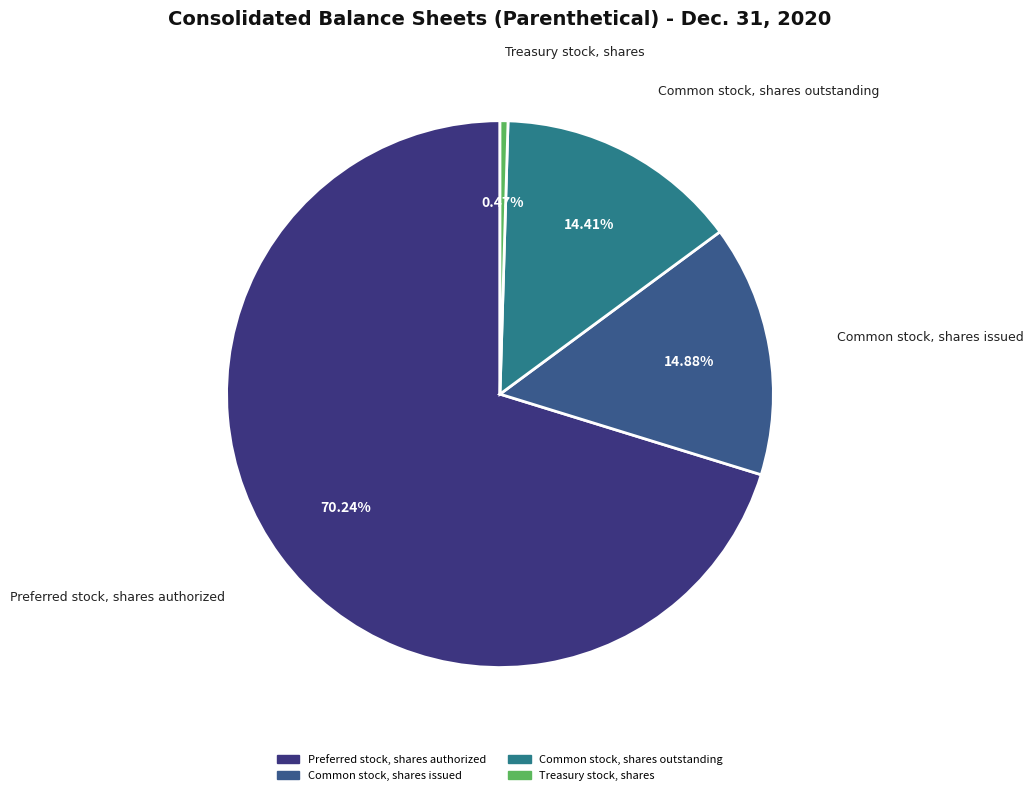

The Preferred stock, shares authorized slice represents 70% of the pie. True or false?

True